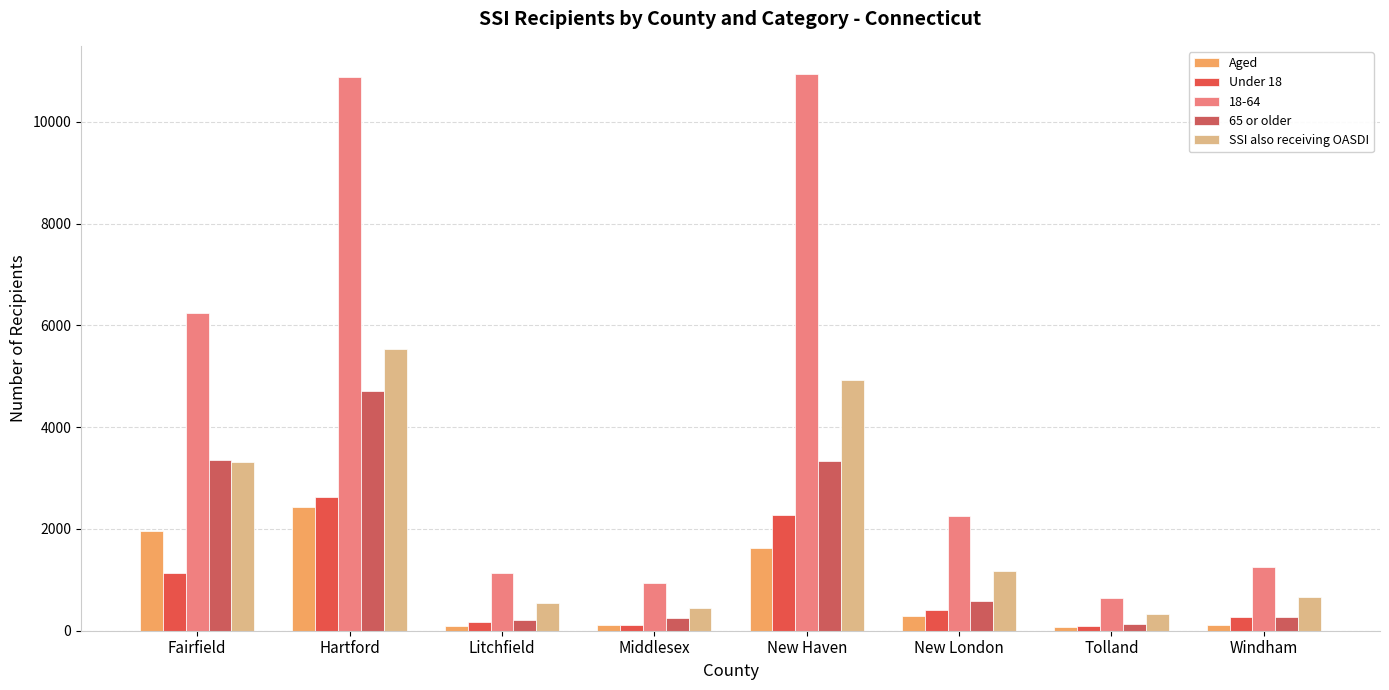

True or false: Under 18 has a value of 167 at Litchfield.

True